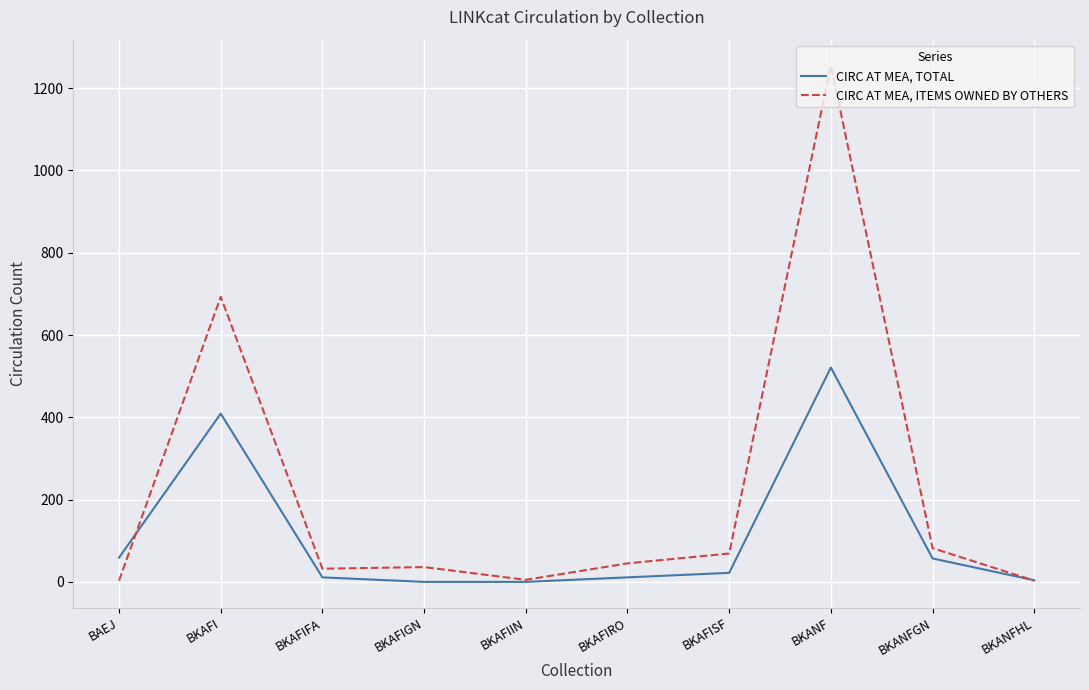

At which category is the sum across all series the highest?

BKANF